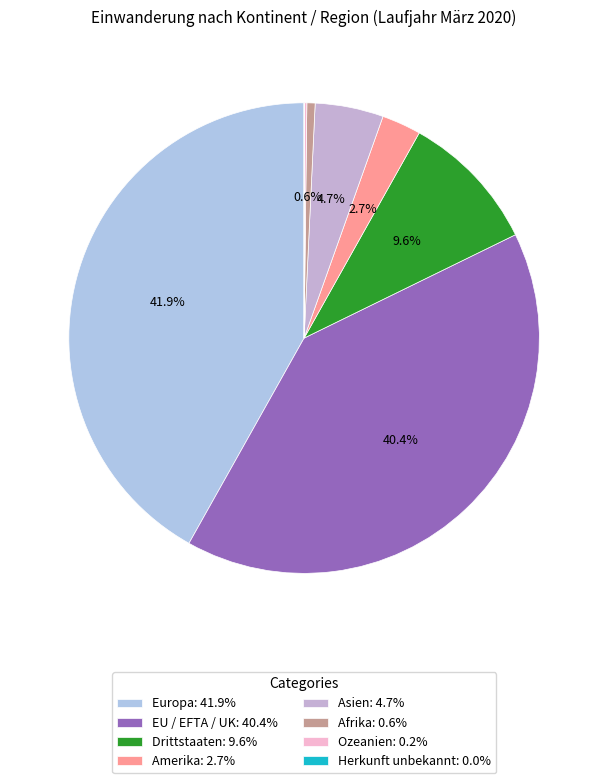

Approximately how many times larger is the value at EU / EFTA / UK compared to Drittstaaten?

4.2